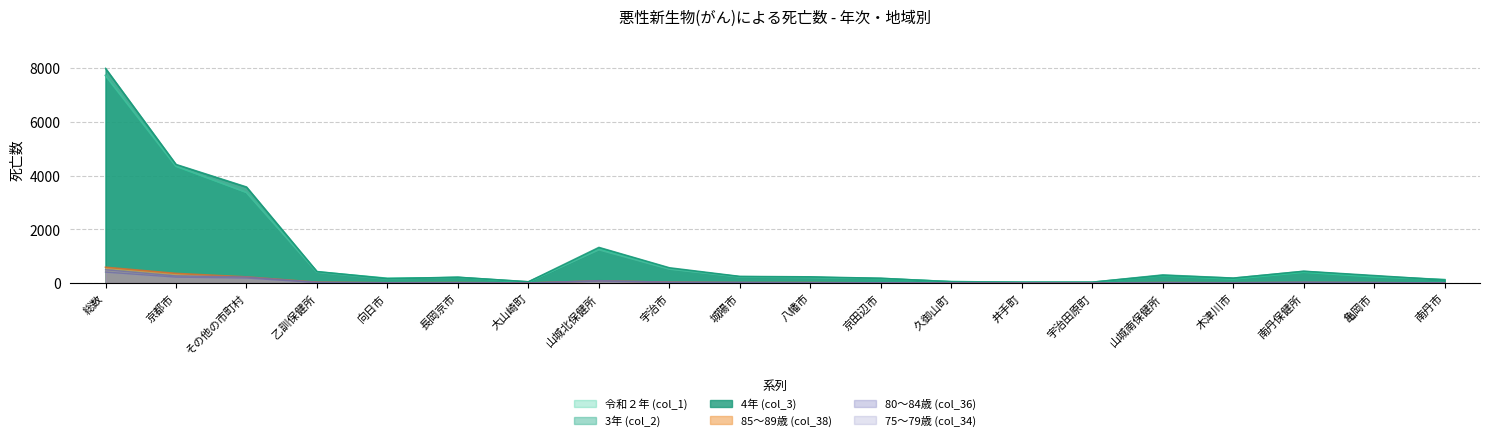

Which has a higher value, 長岡京市 or 京田辺市?

長岡京市